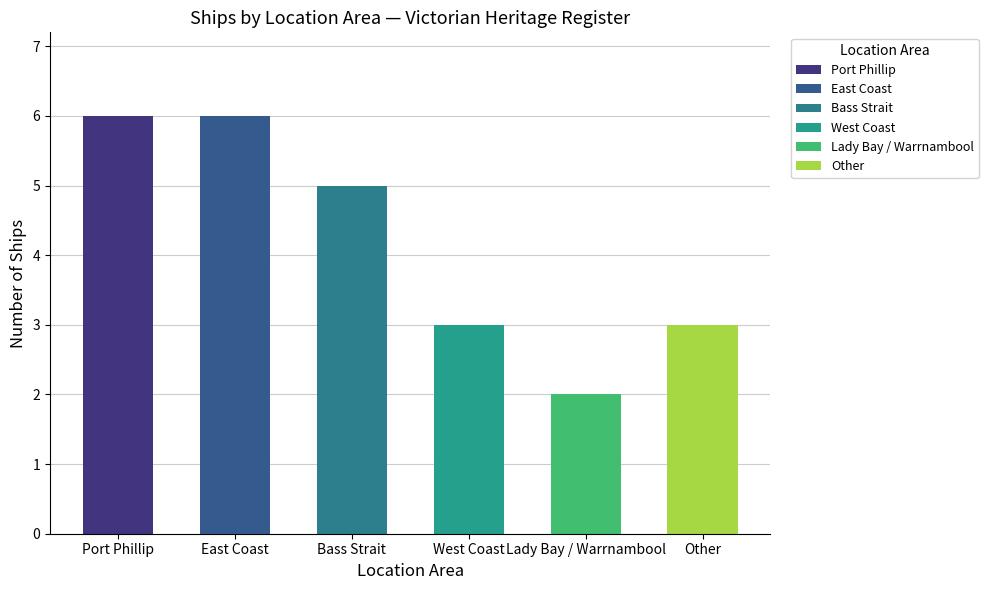

Does the chart contain stacked bars?

No